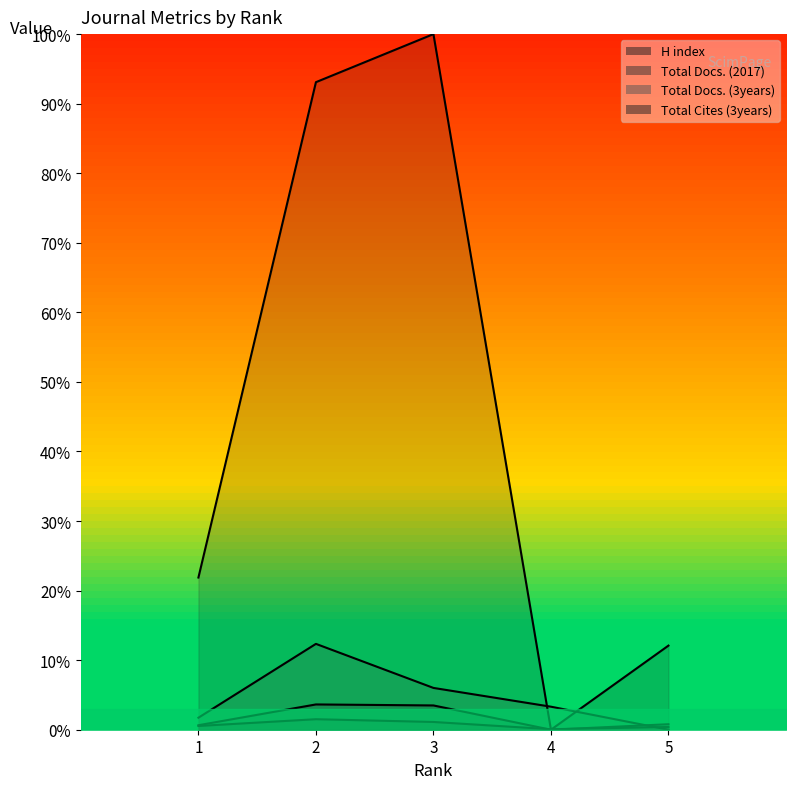

What is the sum of the H index values at 1 and 5?

0.9